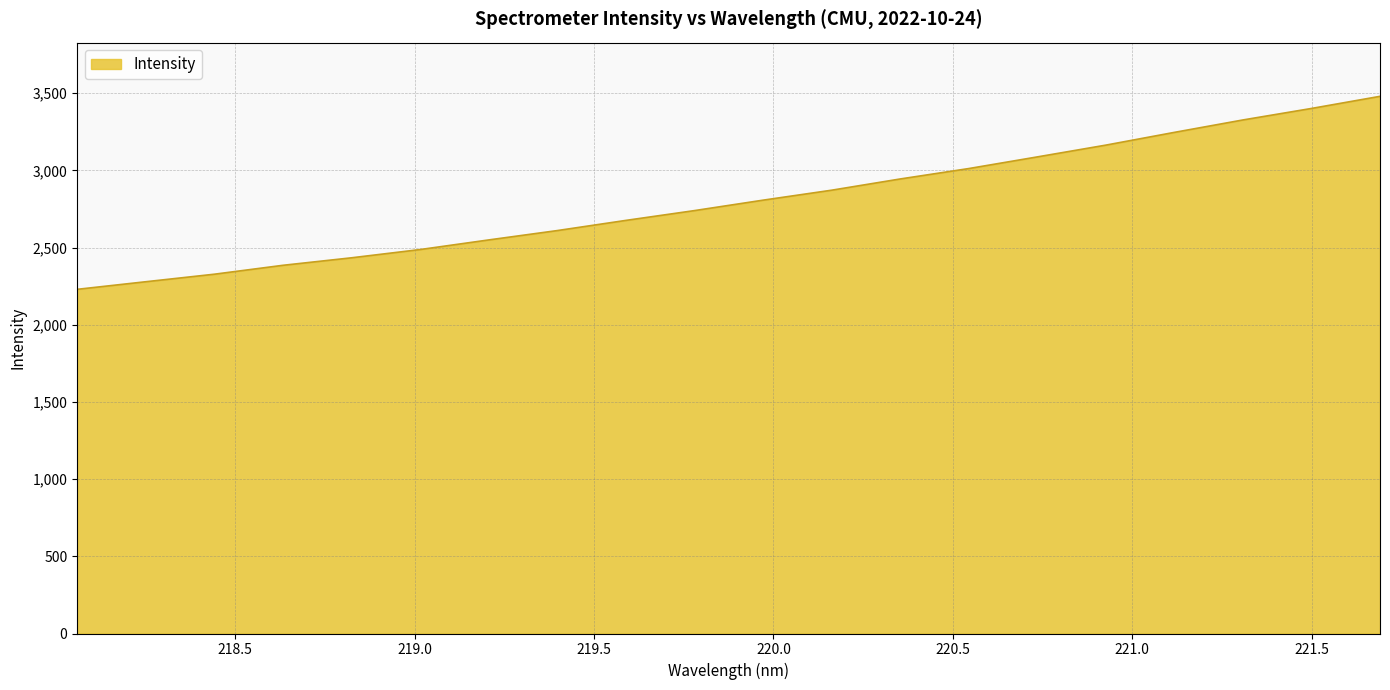

What is the difference between the maximum and minimum values?

1250.4